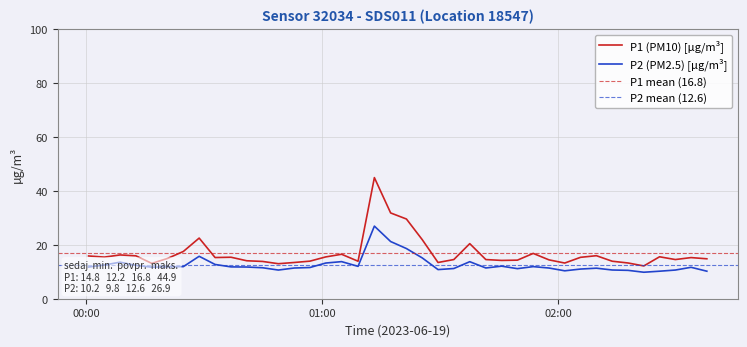

True or false: P2 has more than 1 interior local peaks.

True